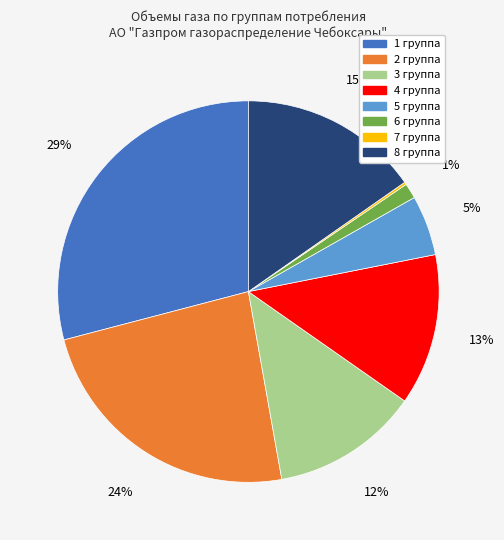

To the nearest percent, what is the average slice percentage?

12%